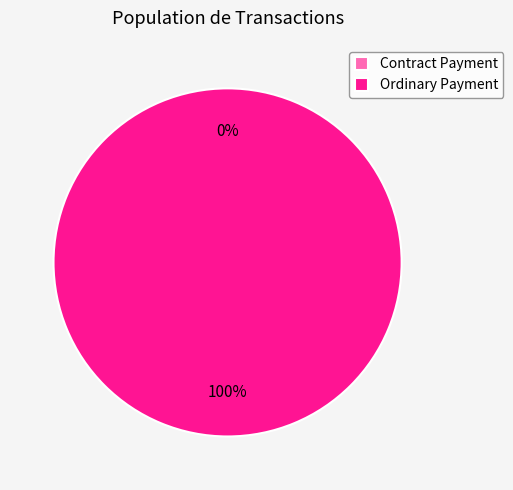

Does Ordinary Payment account for over 50% of the chart?

Yes